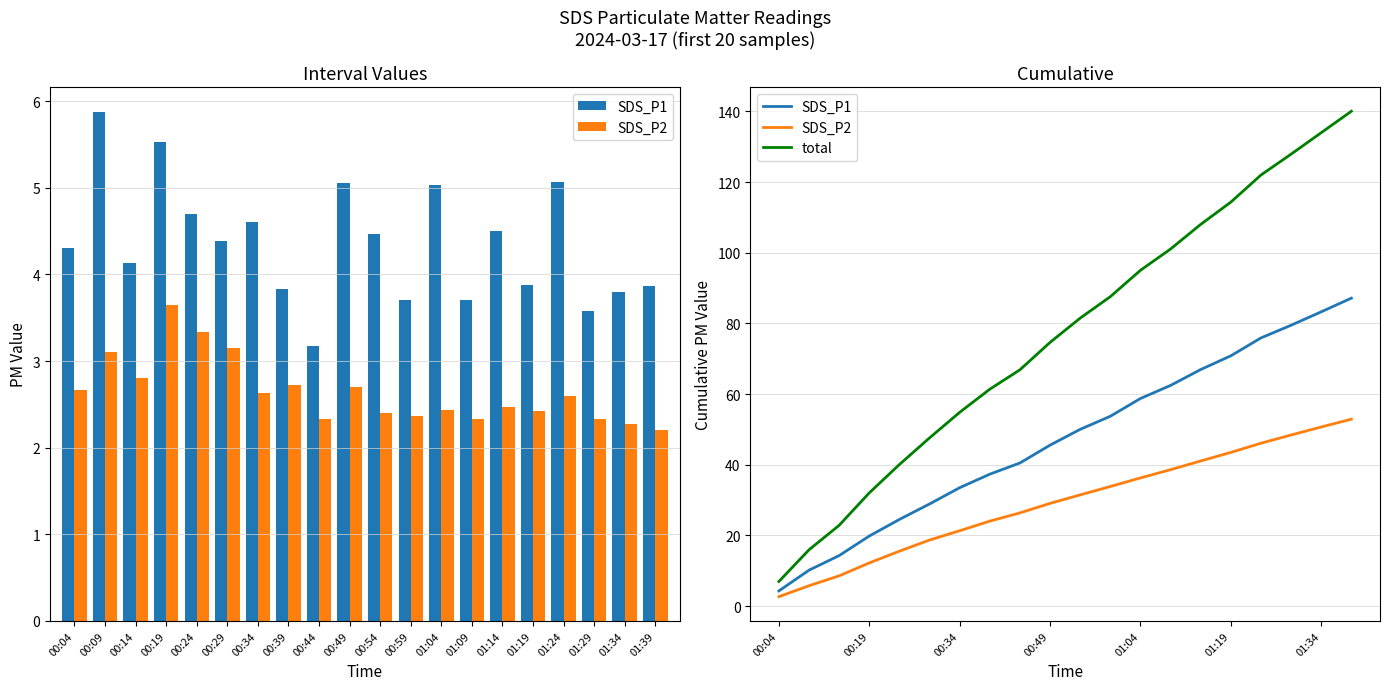

What position from the left is 00:09?

2